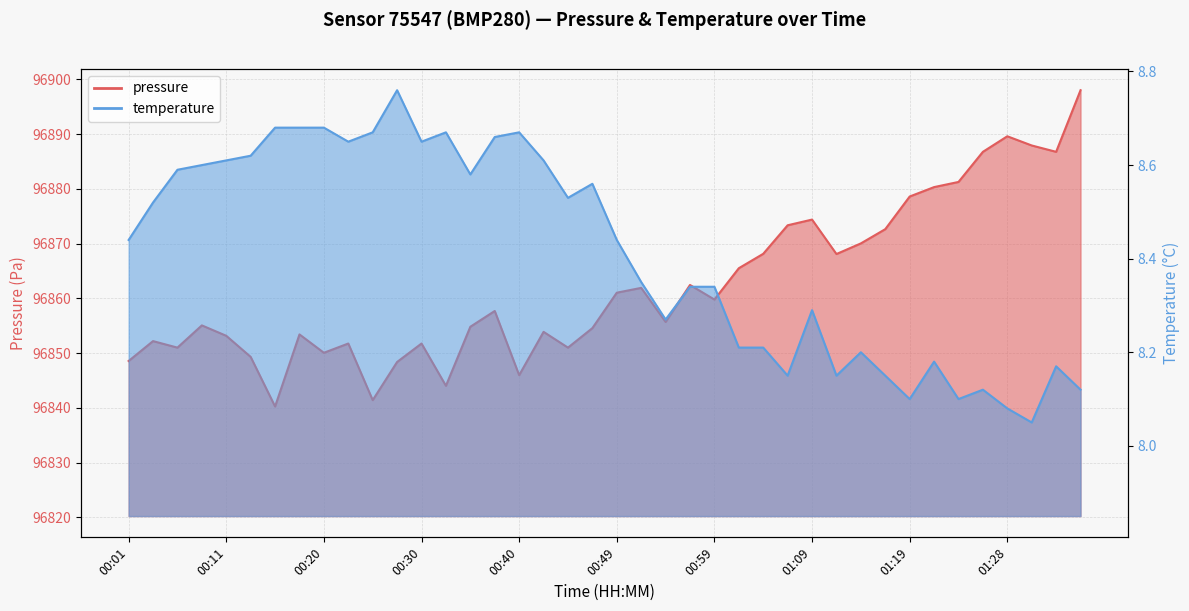

What are all the series names shown in the legend?

pressure, temperature